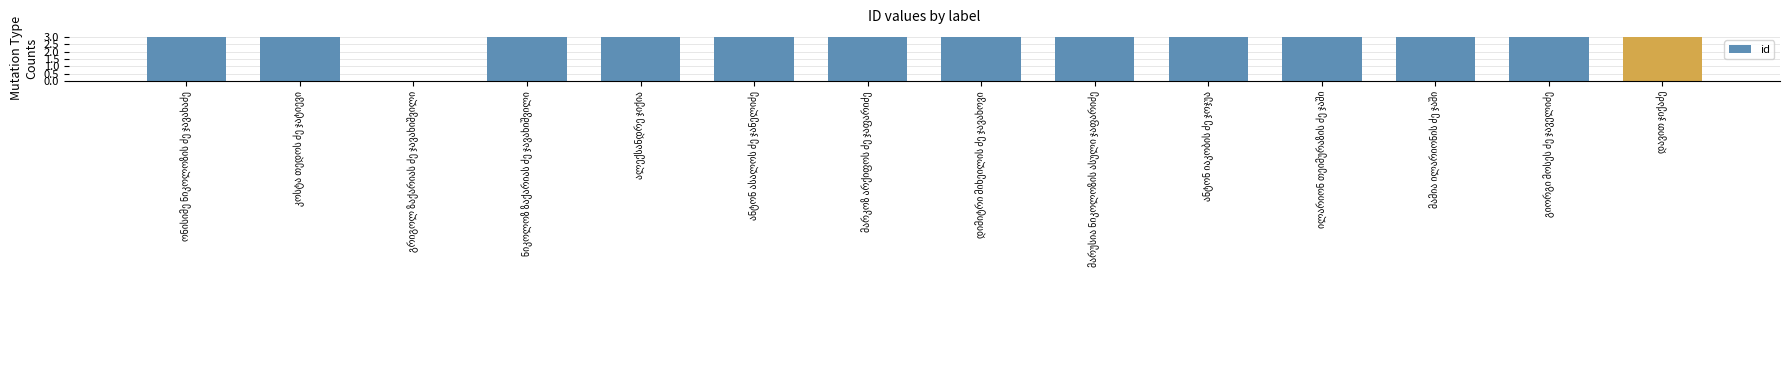

What is the maximum value shown in the chart?

3.0